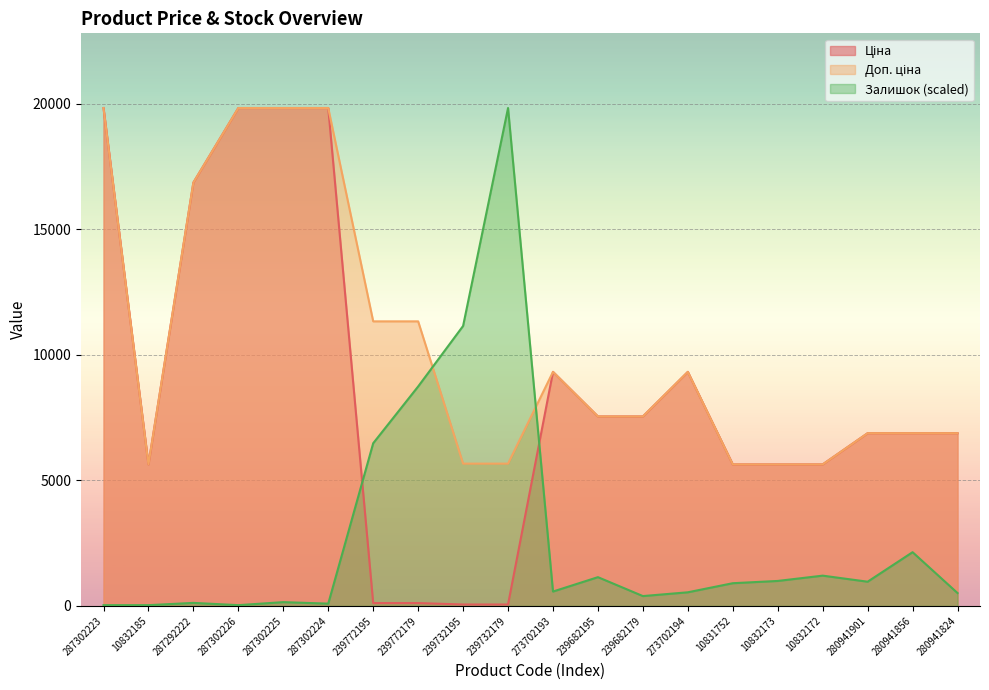

What is the sum of the Залишок values at 10832173 and 239682195?

2139.8